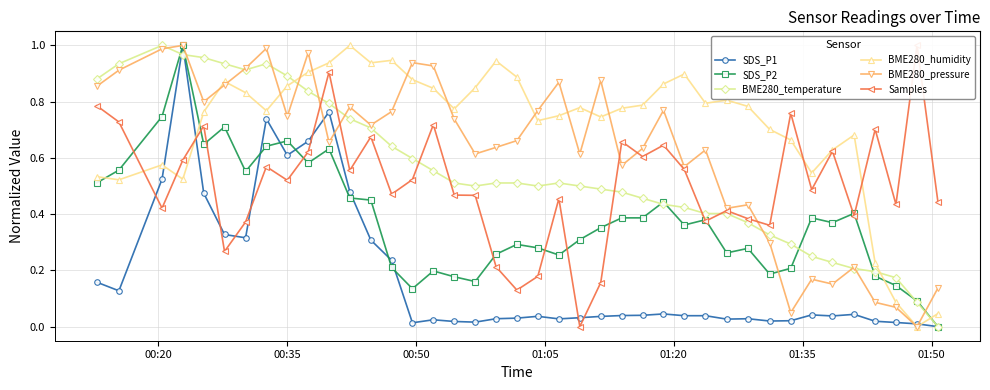

What is the value of the BME280_pressure point at the 13th from the left?

0.7